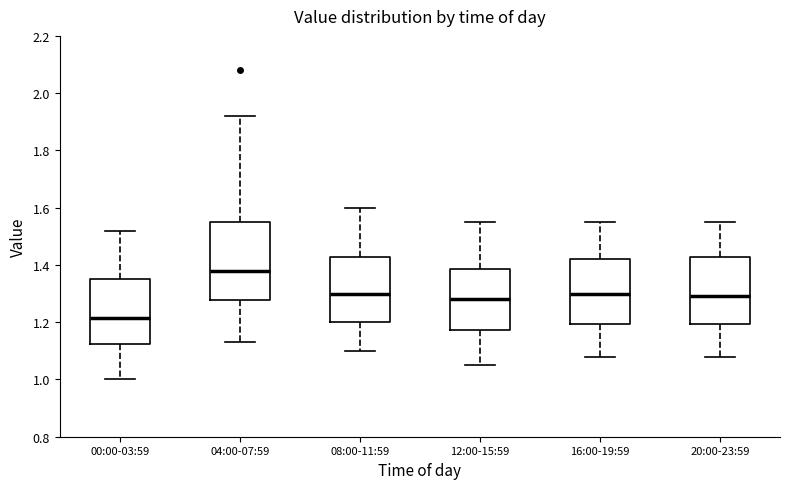

Which box is the tallest, from its lower edge to its upper edge?

04:00-07:59